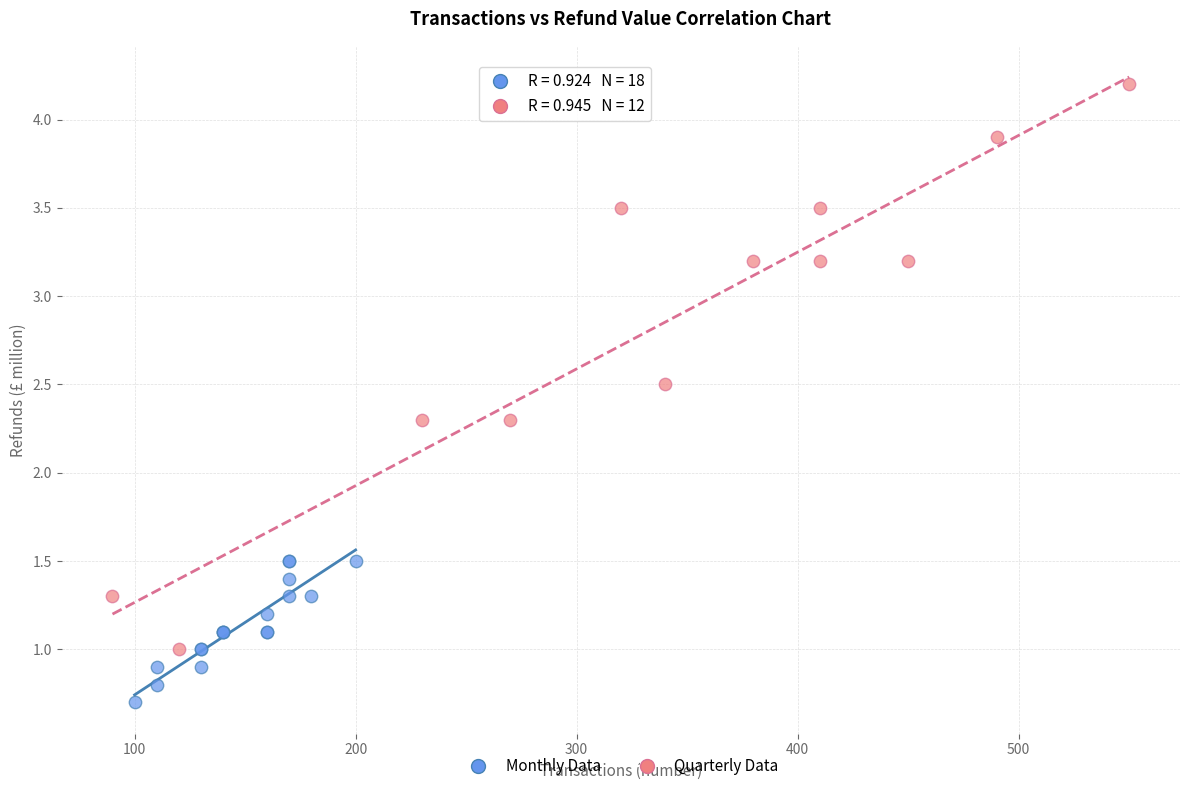

Which series has the largest Y range (max minus min)?

Quarterly Data